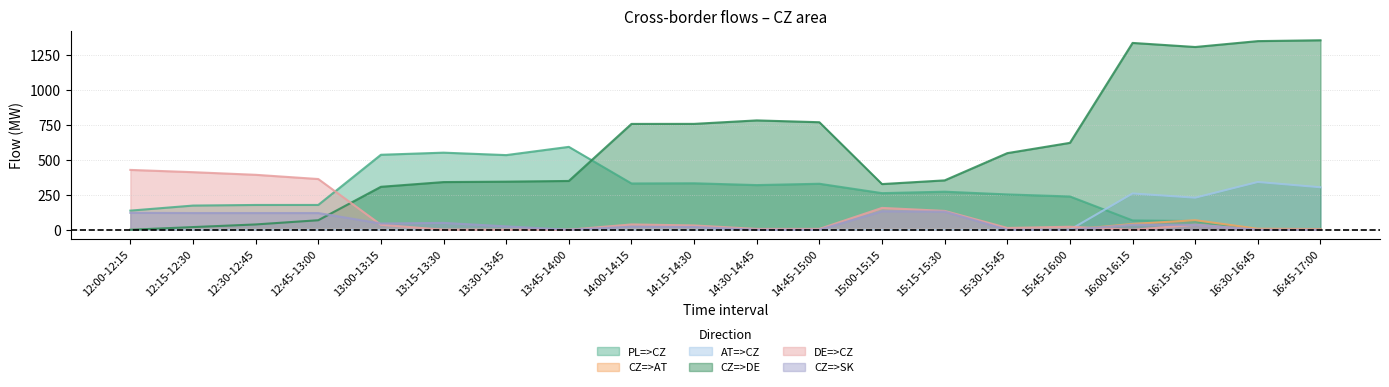

Which series has the widest spread of values?

CZ=>DE